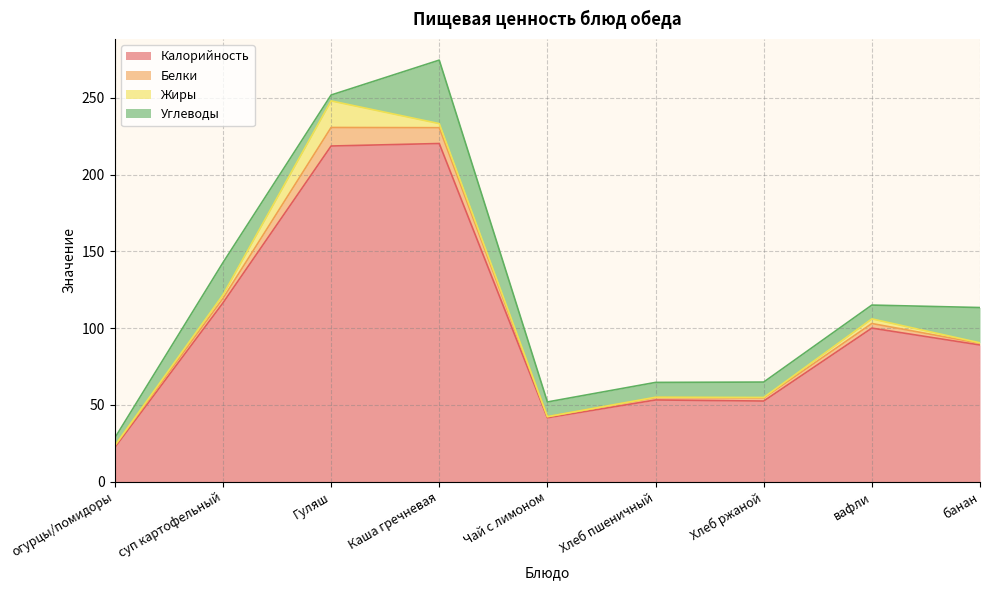

What are all the series names shown in the legend?

Калорийность, Белки, Жиры, Углеводы